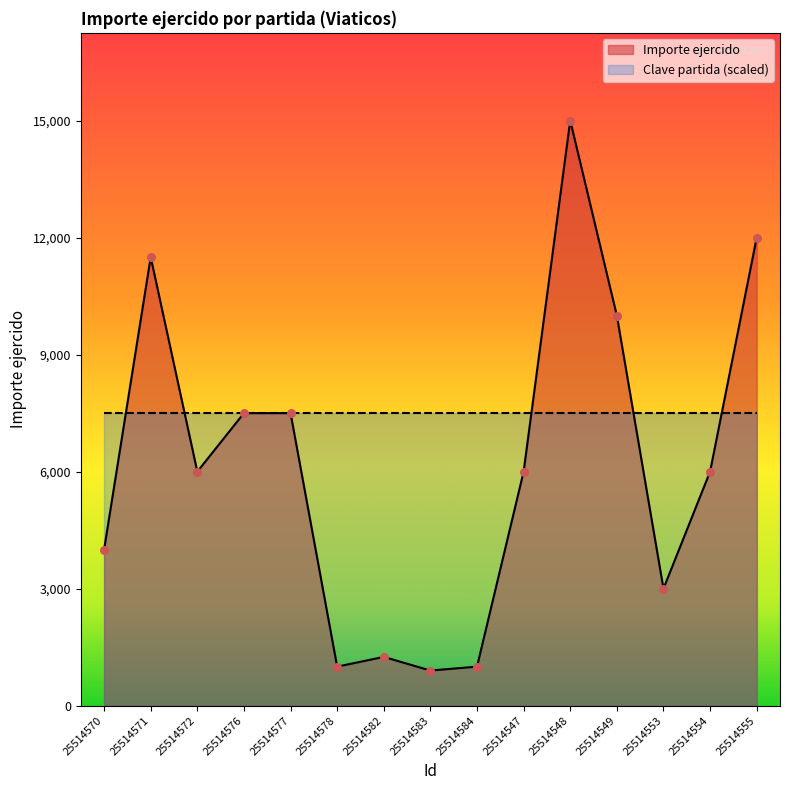

Approximately how many times larger is the value at 25514577 compared to 25514583?

8.3